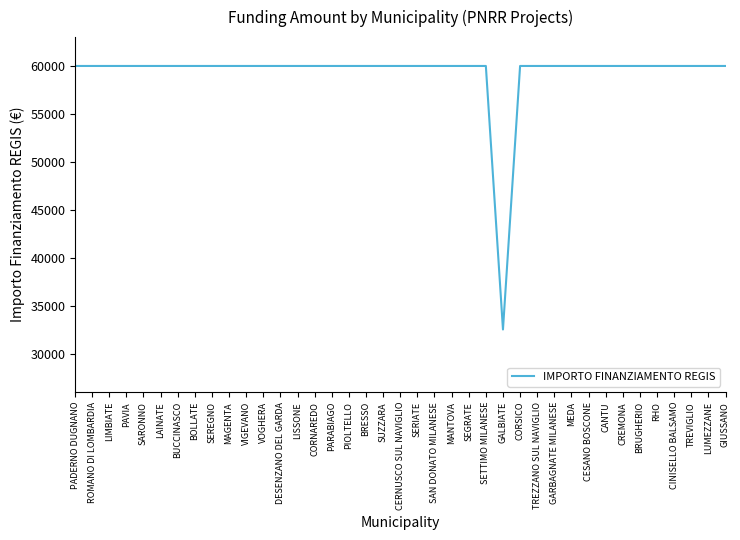

What is the maximum value shown in the chart?

59966